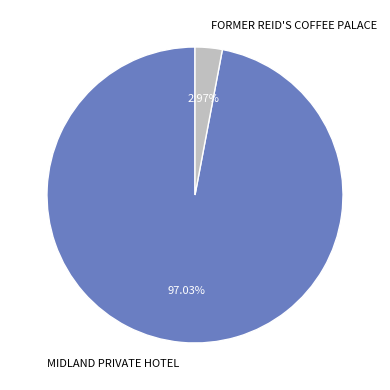

Which slice is the largest?

MIDLAND PRIVATE HOTEL